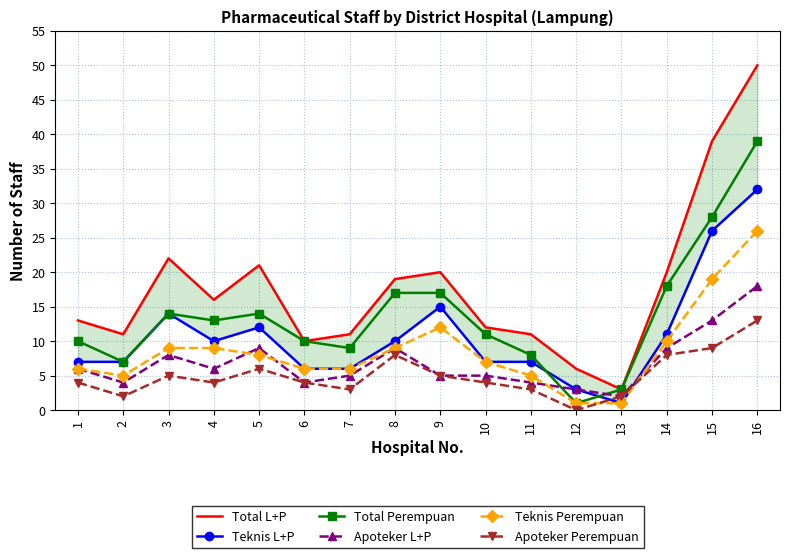

After their last crossing, which series has the higher values: Teknis L+P or Apoteker Perempuan?

Teknis L+P